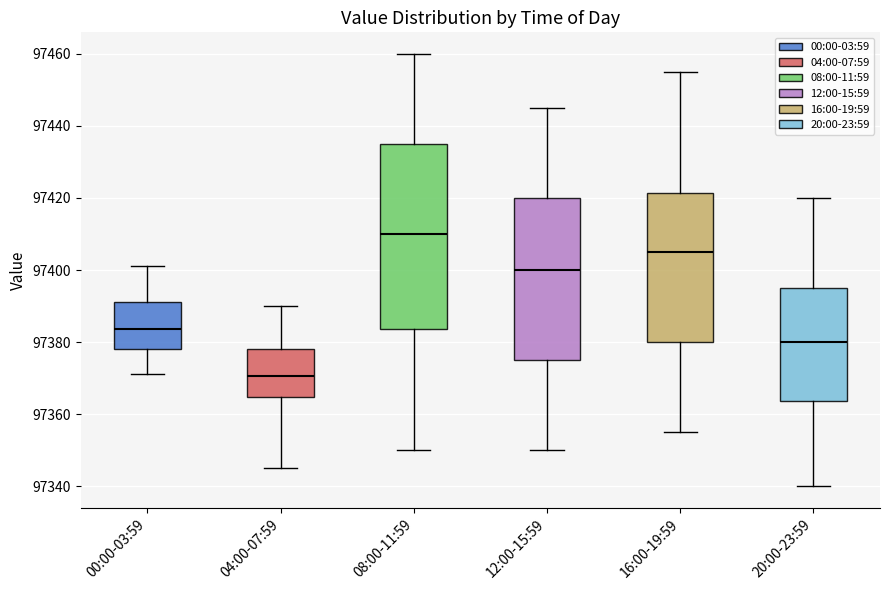

Reading left to right, transcribe this box plot: for each box, give where its median line is, the range the box spans, and where its two whiskers end, as read against the y-axis. The values are not printed on the chart, so give them approximately, as read against the axis.

00:00-03:59: median 97384, box 97378 to 97392, whiskers 97372 to 97402
04:00-07:59: median 97370, box 97364 to 97378, whiskers 97346 to 97390
08:00-11:59: median 97410, box 97384 to 97436, whiskers 97350 to 97460
12:00-15:59: median 97400, box 97376 to 97420, whiskers 97350 to 97446
16:00-19:59: median 97406, box 97380 to 97422, whiskers 97356 to 97456
20:00-23:59: median 97380, box 97364 to 97396, whiskers 97340 to 97420